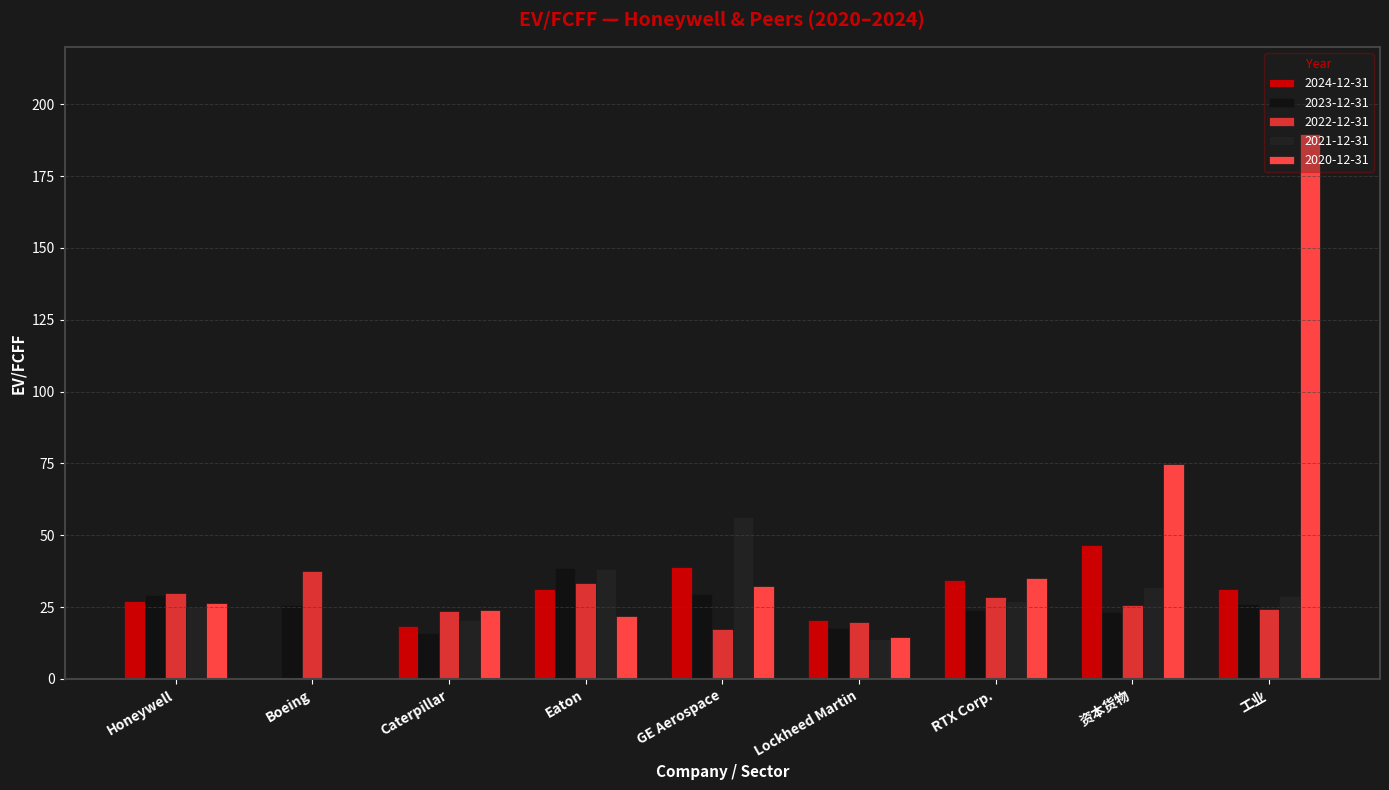

Which series has the widest spread of values?

2020-12-31